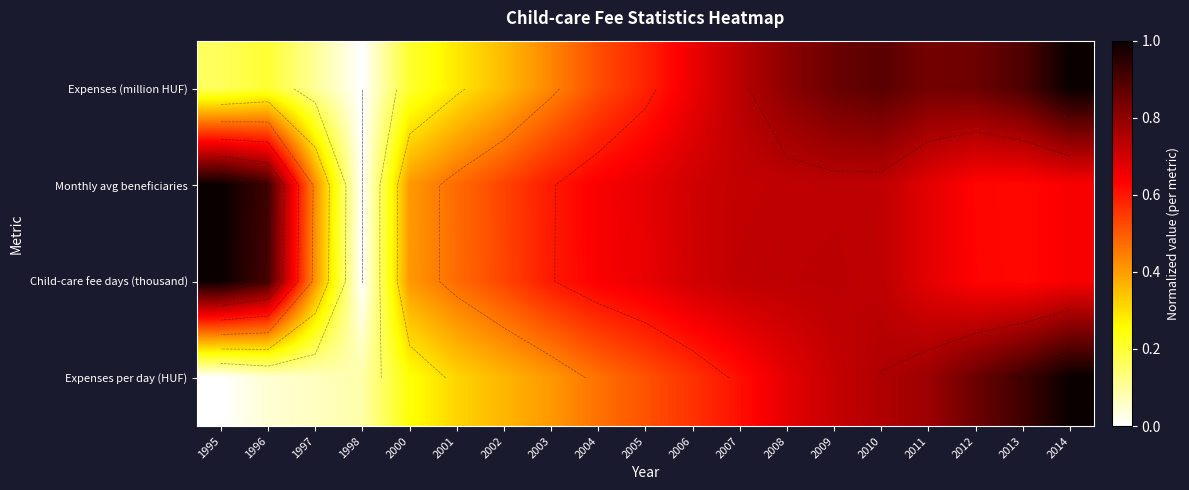

List the series in order of their peak value, lowest first.

Expenses (million HUF), Monthly avg beneficiaries, Child-care fee days (thousand), Expenses per day (HUF)